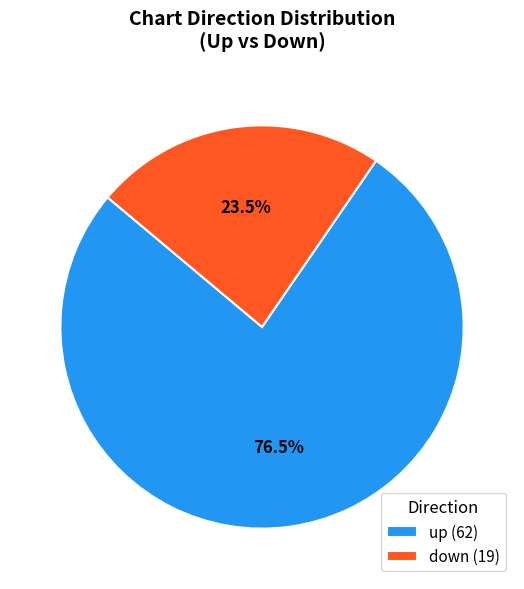

What is the ratio of the value at up to the value at down?

3.3